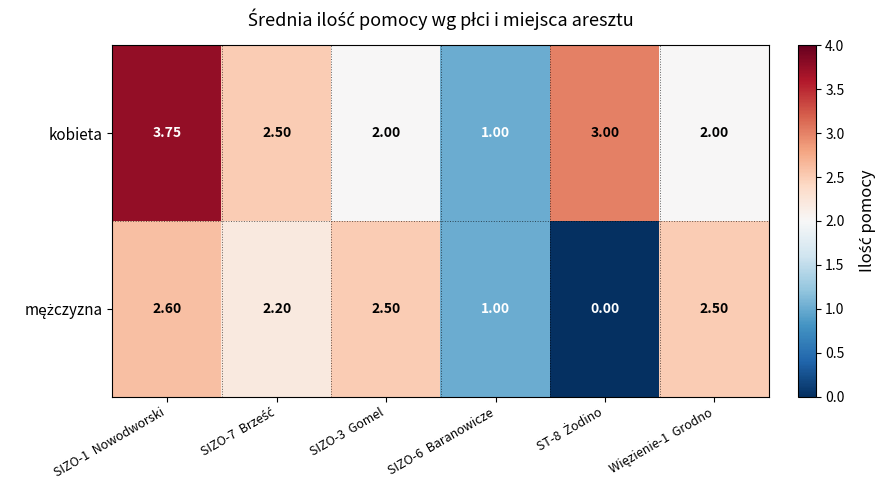

Which series has the largest range (max minus min)?

kobieta